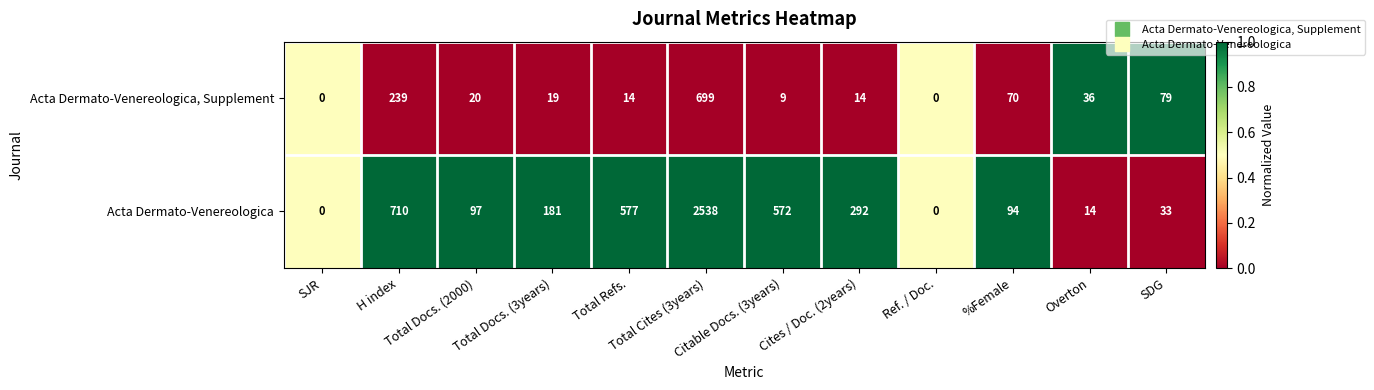

List the series in order of their peak value, lowest first.

Acta Dermato-Venereologica, Supplement, Acta Dermato-Venereologica